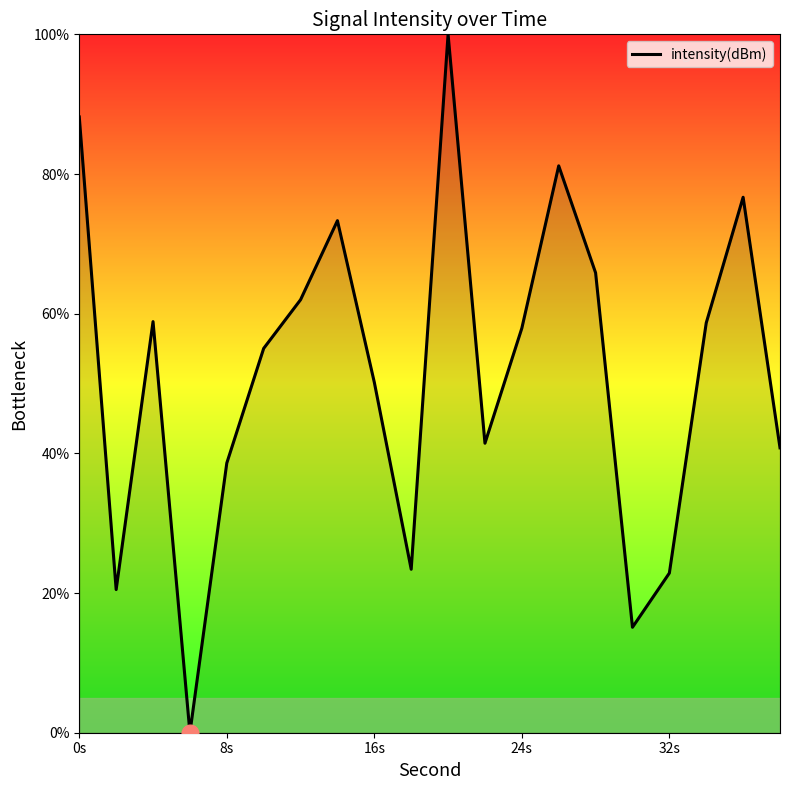

What is the difference between the maximum and minimum values?

100.0